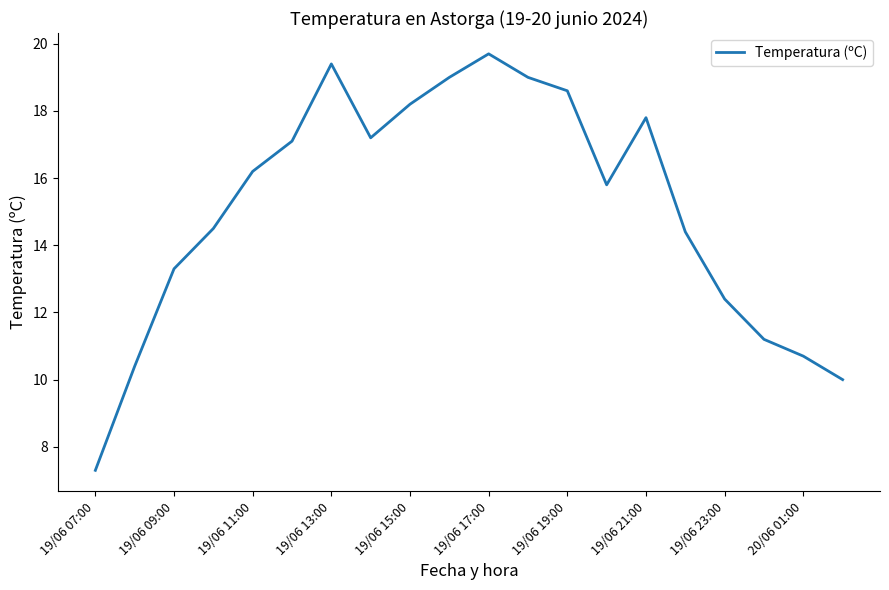

What is the difference between the maximum and minimum values?

12.4